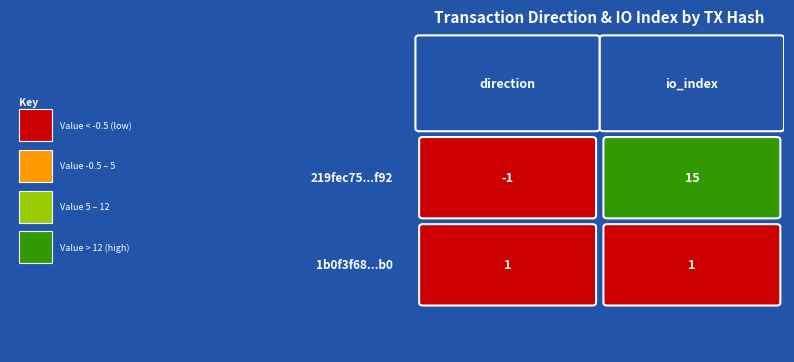

How many data points does each series have?

2